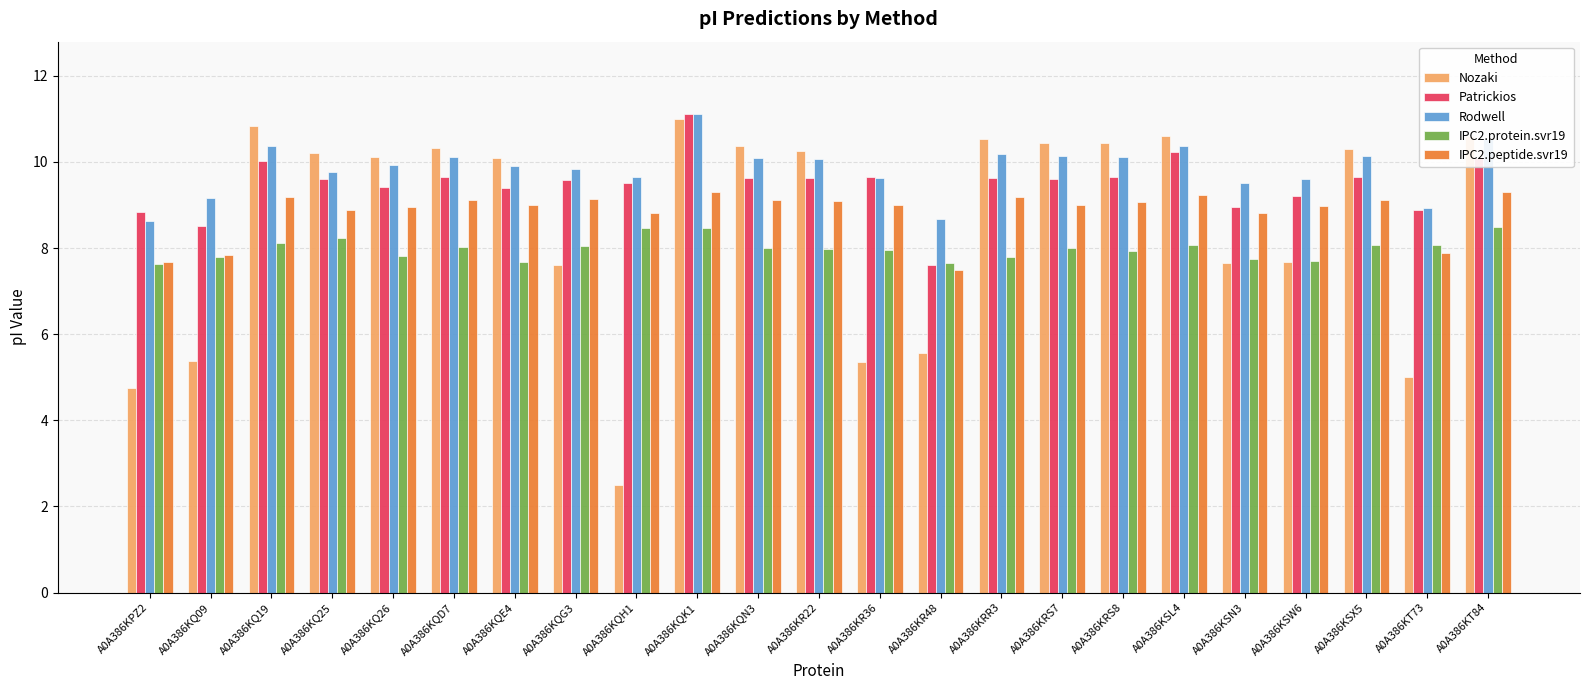

At which category is the sum across all series the highest?

A0A386KQK1